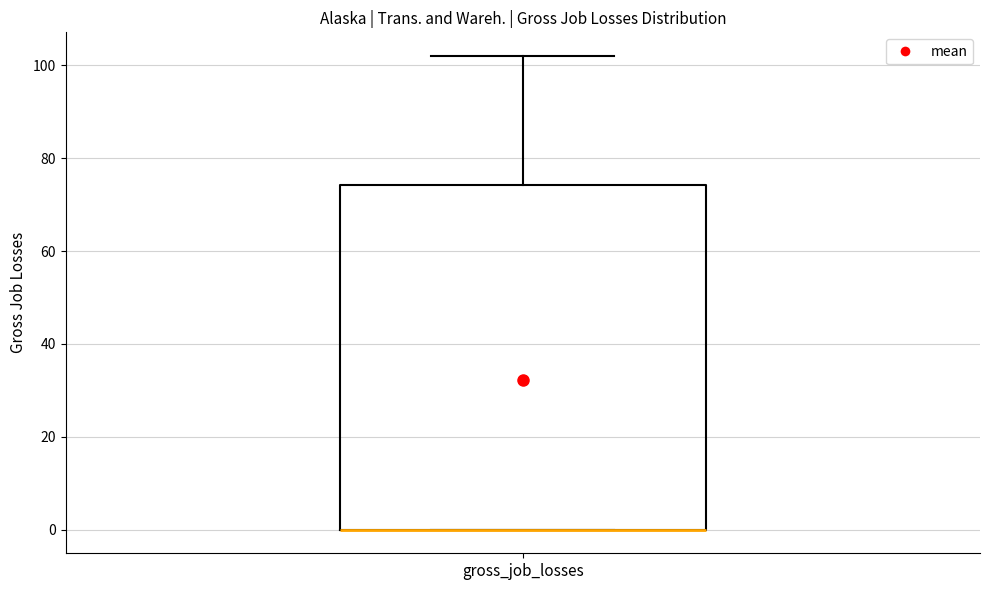

Read this box plot against the y-axis: the position of the median line, the range covered by the box, and the ends of both whiskers. The values are not printed on the chart, so give them approximately, as read against the axis.

median 0 (drawn on the box's lower edge), box 0 to 74, whiskers 0 to 102